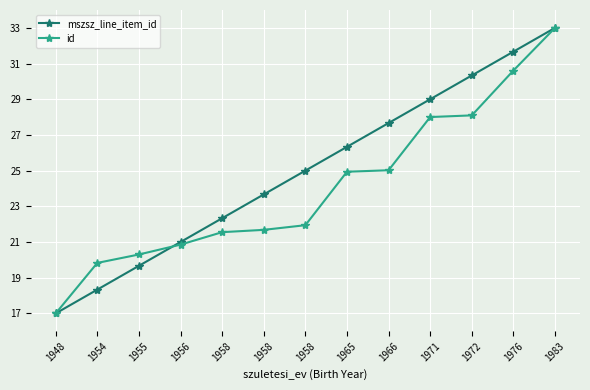

Between which two adjacent categories do mszsz_line_item_id and id first intersect?

1955 and 1956